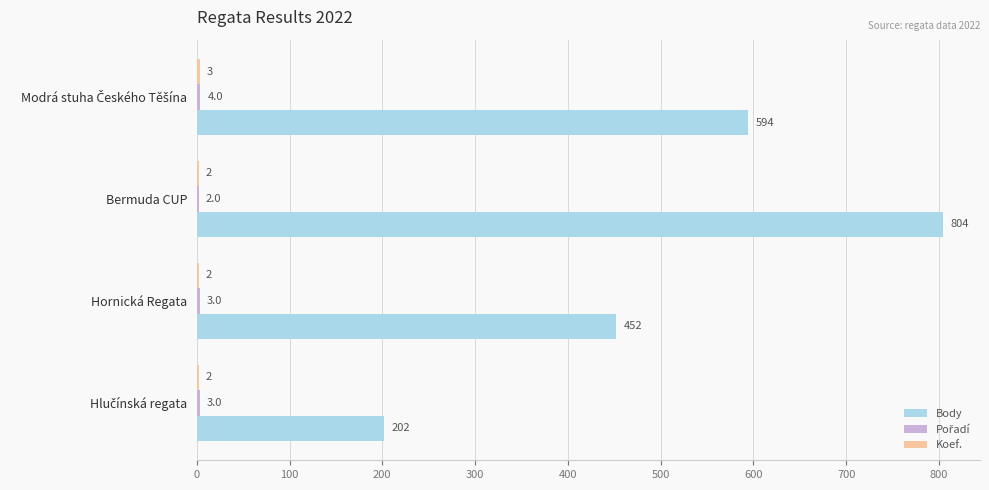

What is the maximum value for Body?

804